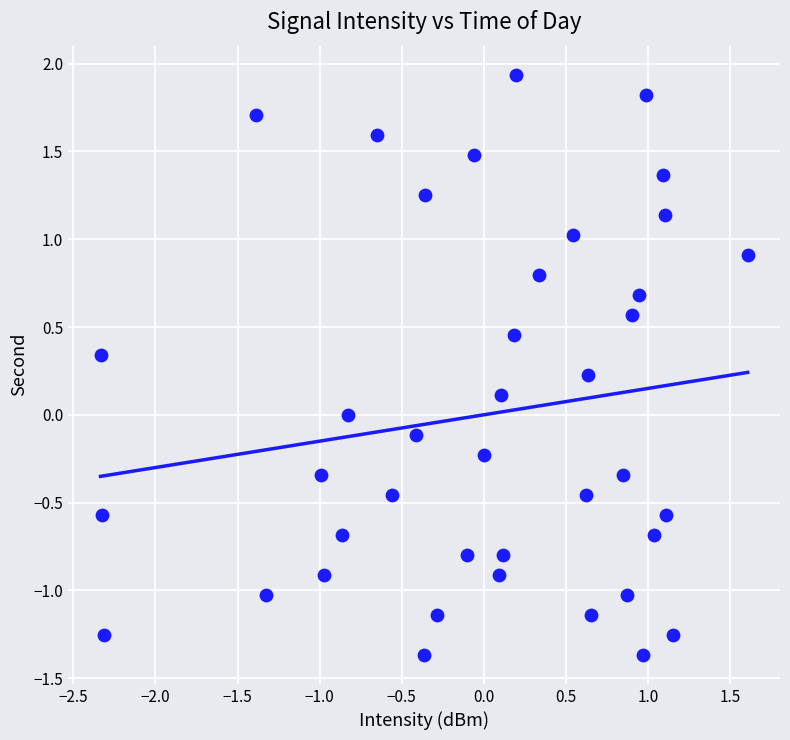

What is the range of X values (max minus min)?

3.9